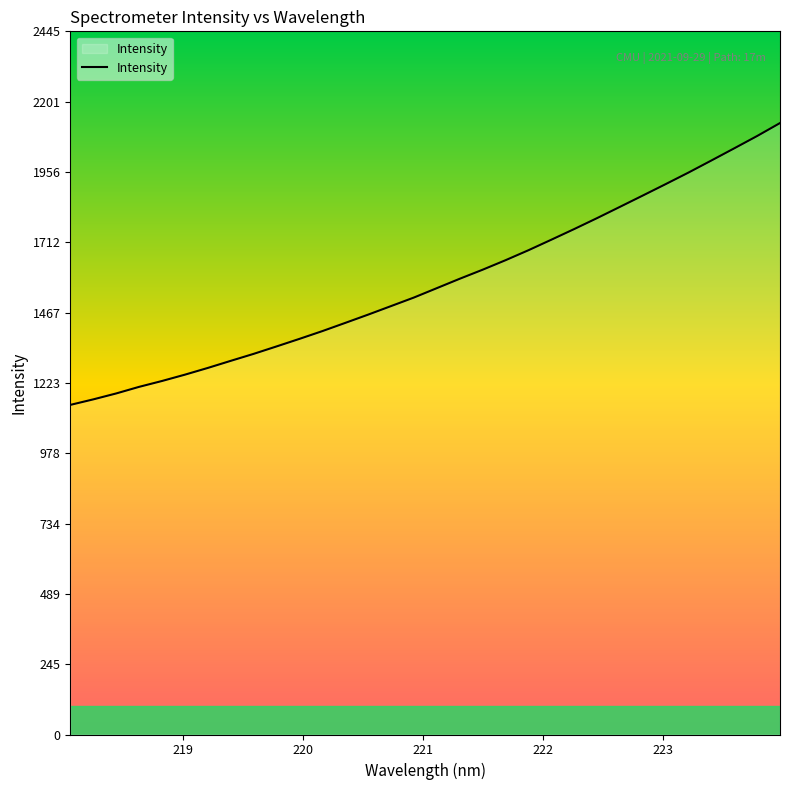

What is the difference between the maximum and minimum values?

980.1